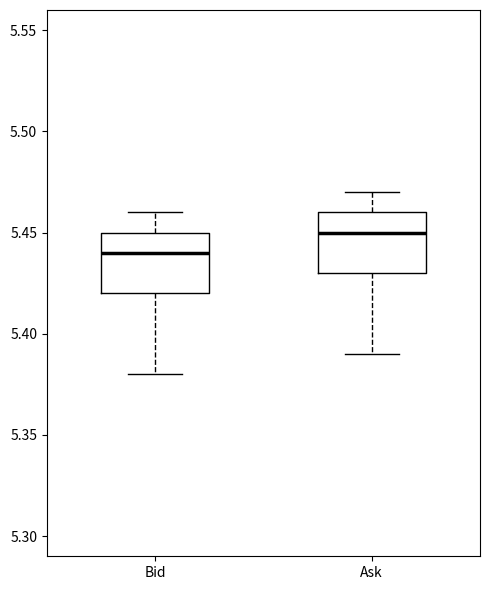

Reading left to right, transcribe this box plot: for each box, give where its median line is, the range the box spans, and where its two whiskers end, as read against the y-axis. The values are not printed on the chart, so give them approximately, as read against the axis.

Bid: median 5.44, box 5.42 to 5.45, whiskers 5.38 to 5.46
Ask: median 5.45, box 5.43 to 5.46, whiskers 5.39 to 5.47